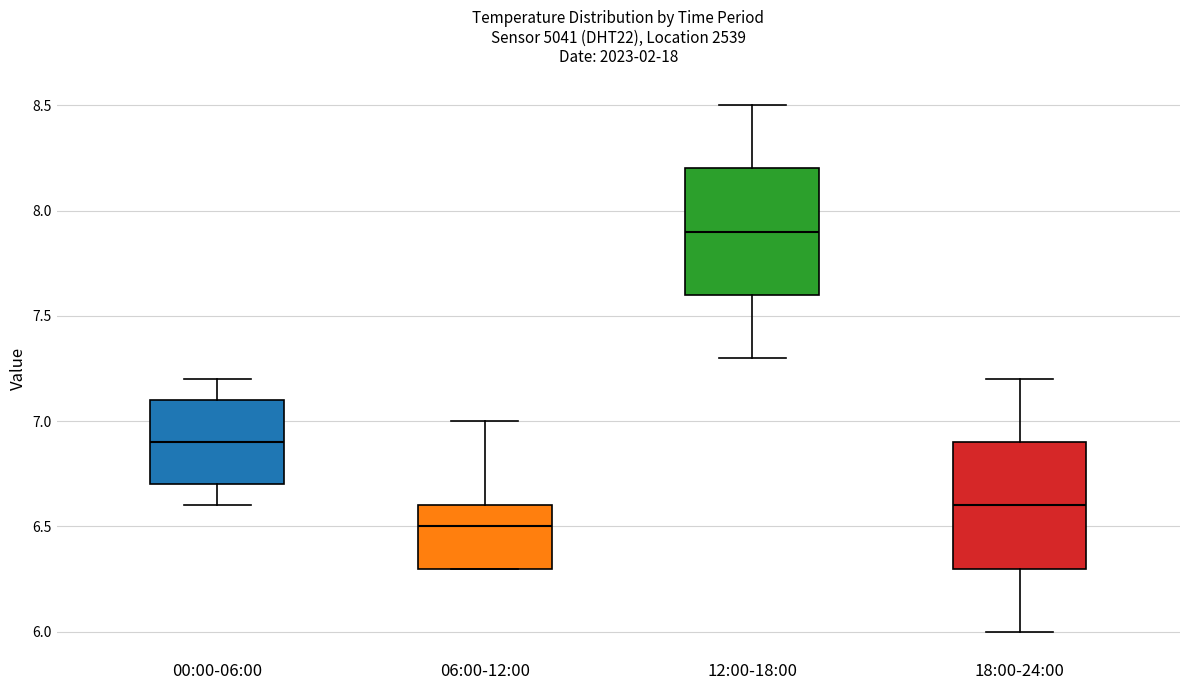

Reading left to right, transcribe this box plot: for each box, give where its median line is, the range the box spans, and where its two whiskers end, as read against the y-axis. The values are not printed on the chart, so give them approximately, as read against the axis.

00:00-06:00: median 6.9, box 6.7 to 7.1, whiskers 6.6 to 7.2
06:00-12:00: median 6.5, box 6.3 to 6.6, whiskers 6.3 to 7.0
12:00-18:00: median 7.9, box 7.6 to 8.2, whiskers 7.3 to 8.5
18:00-24:00: median 6.6, box 6.3 to 6.9, whiskers 6.0 to 7.2